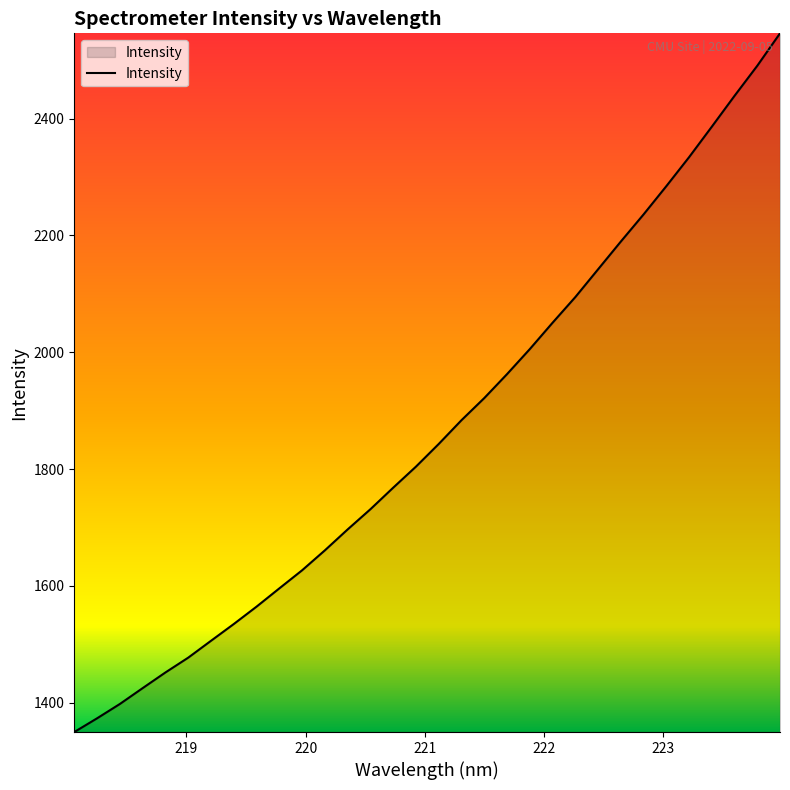

What is the difference between the maximum and minimum values?

1196.2